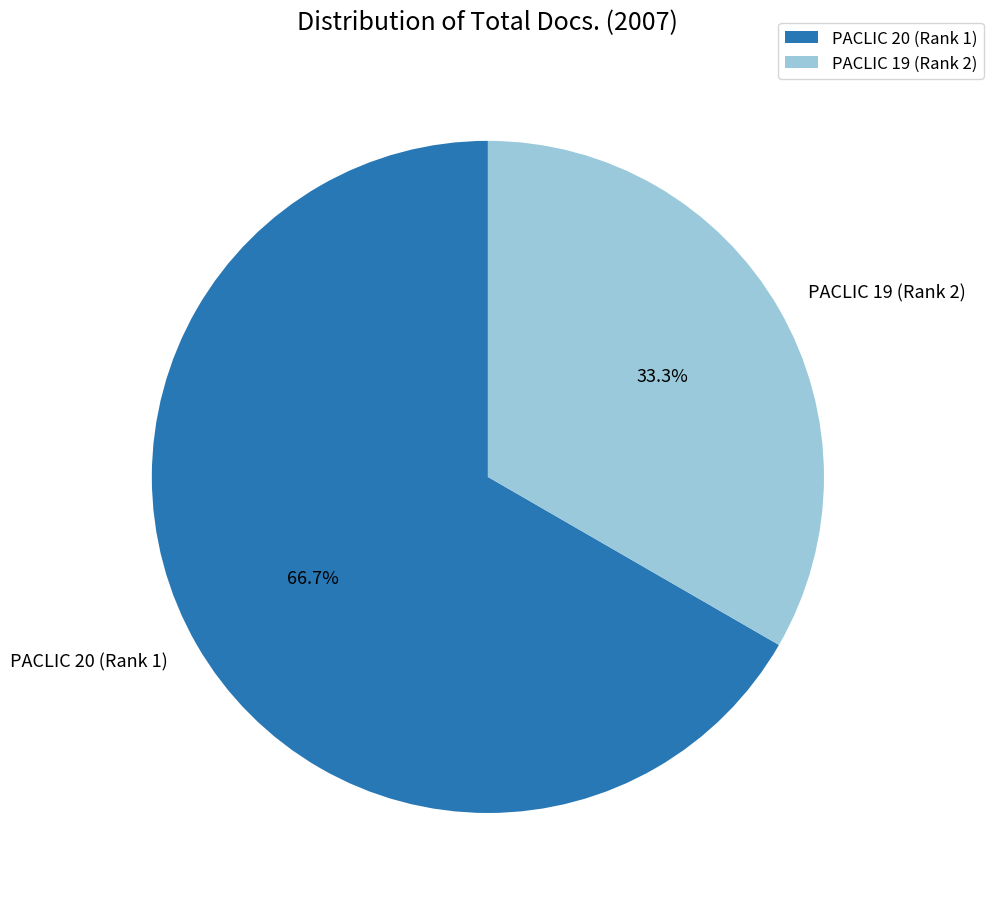

To the nearest percent, what is the average slice percentage?

50%